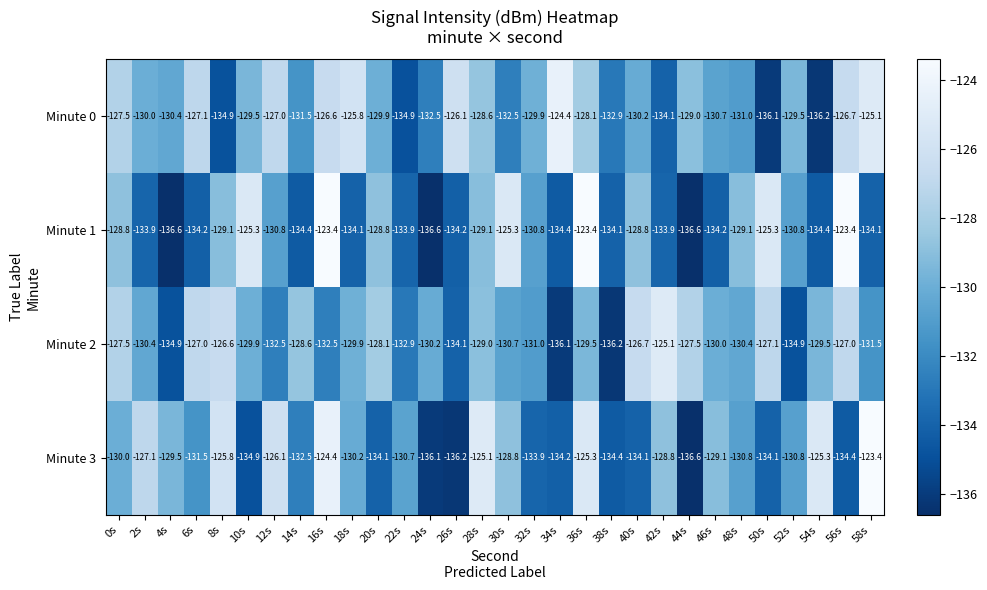

What is the difference between the maximum and second lowest values in the Minute 1 series?

13.2